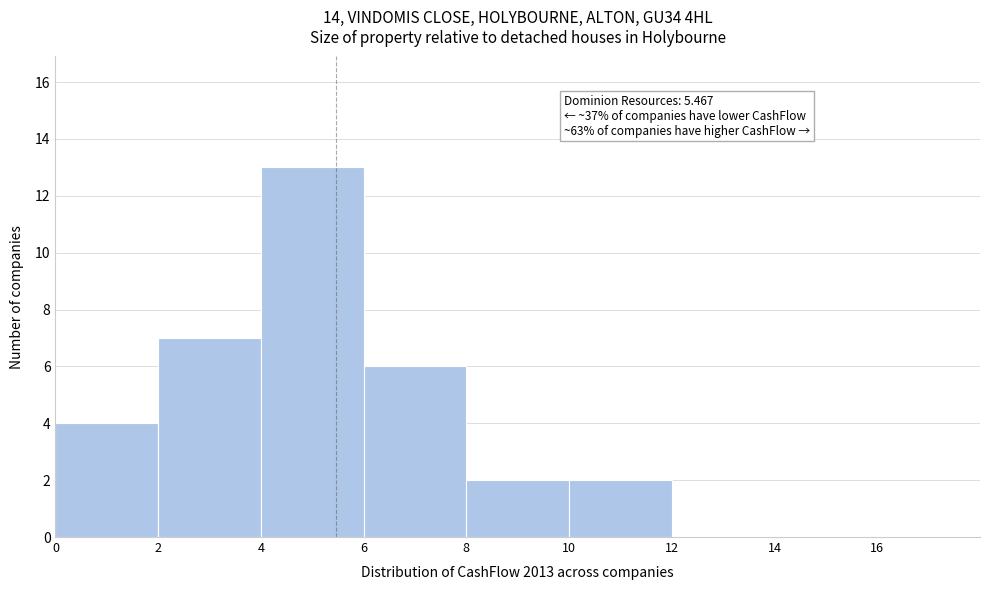

Which range on the x-axis has the tallest bar?

4 to 6